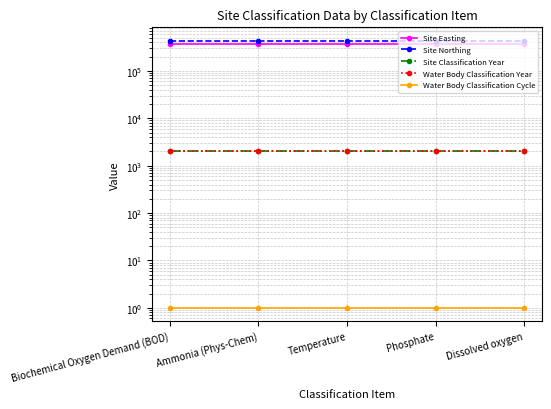

True or false: Site Classification Year and Site Easting intersect in this chart.

False